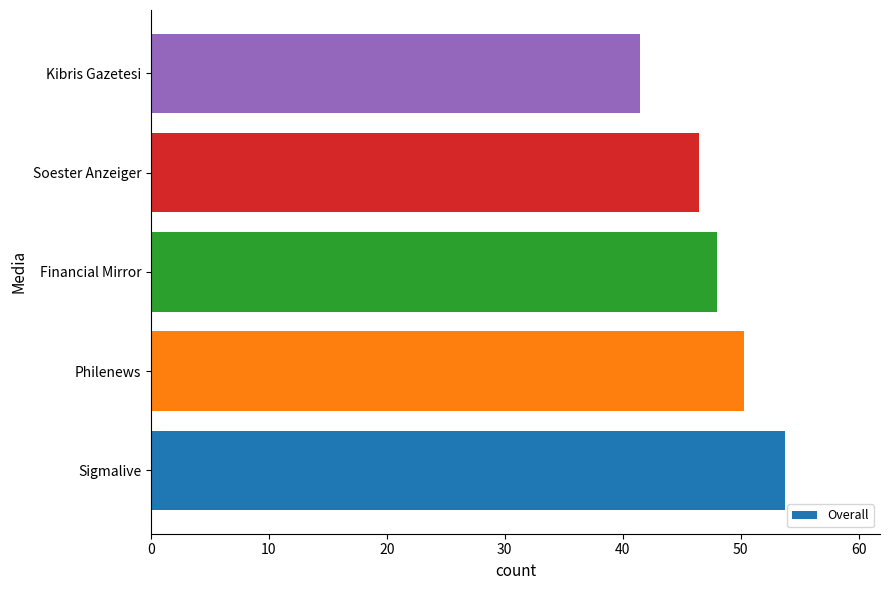

Count the number of categories in the chart.

5